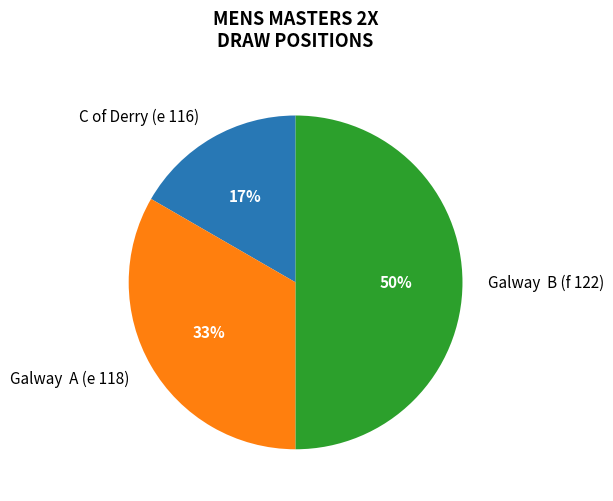

Count the number of slices in the pie.

3